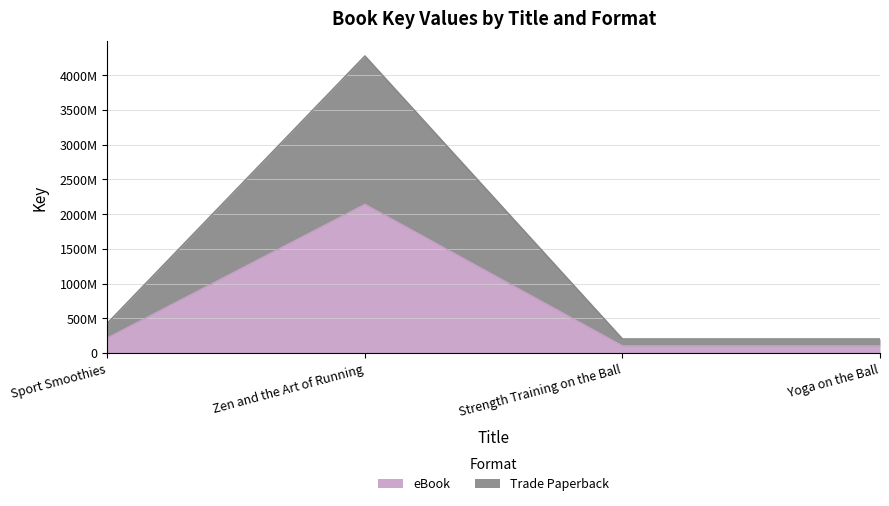

Is it true that eBook equals 100428669 at Strength Training on the Ball?

True